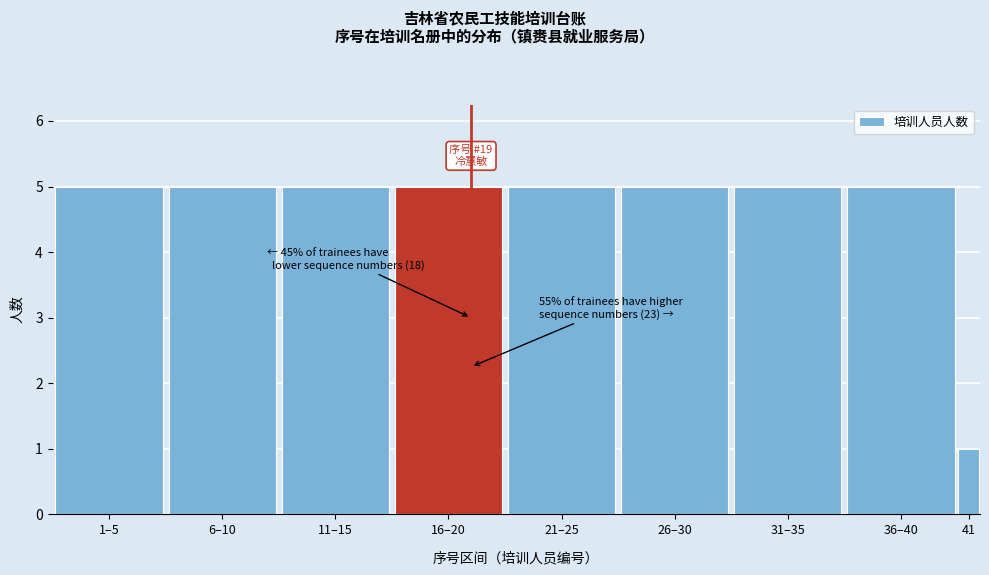

Reading left to right, list all the values displayed in this chart.

5	5	5	5	5	5	5	5	1